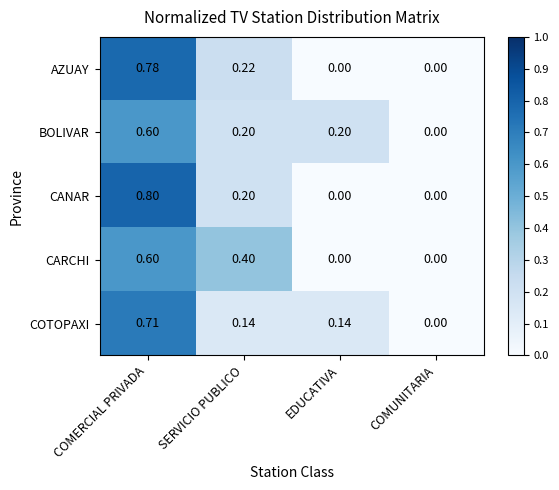

Is the value of COTOPAXI at SERVICIO PUBLICO greater than the value of BOLIVAR at SERVICIO PUBLICO?

No